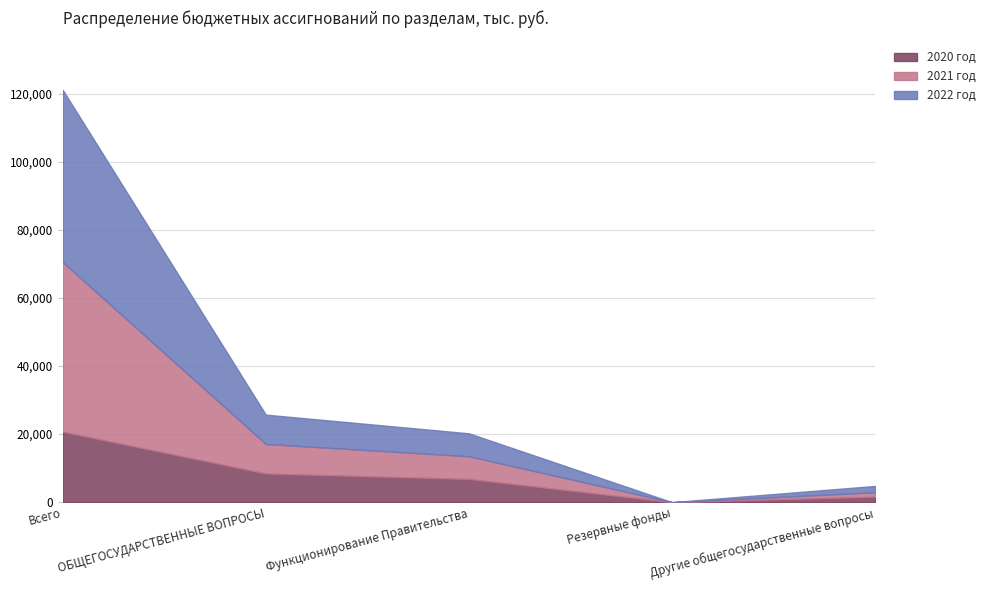

Which series has the largest total across all categories?

2022 год